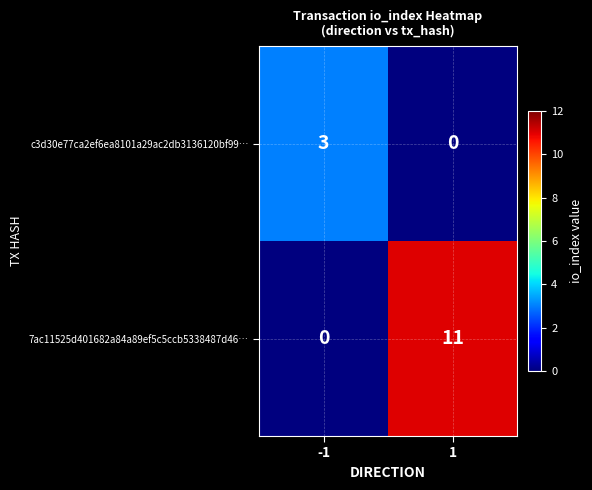

What is the greatest value displayed?

11